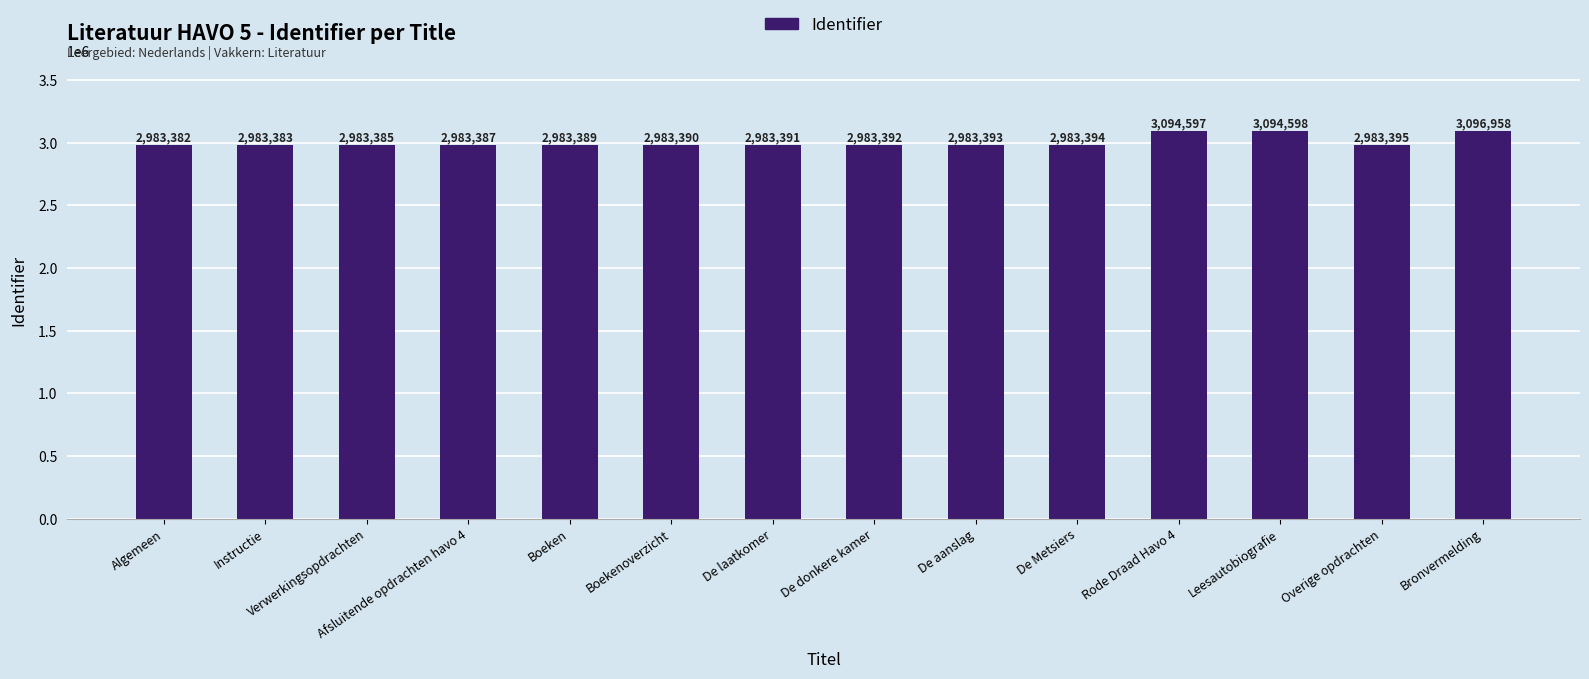

How many bars are there in total?

14